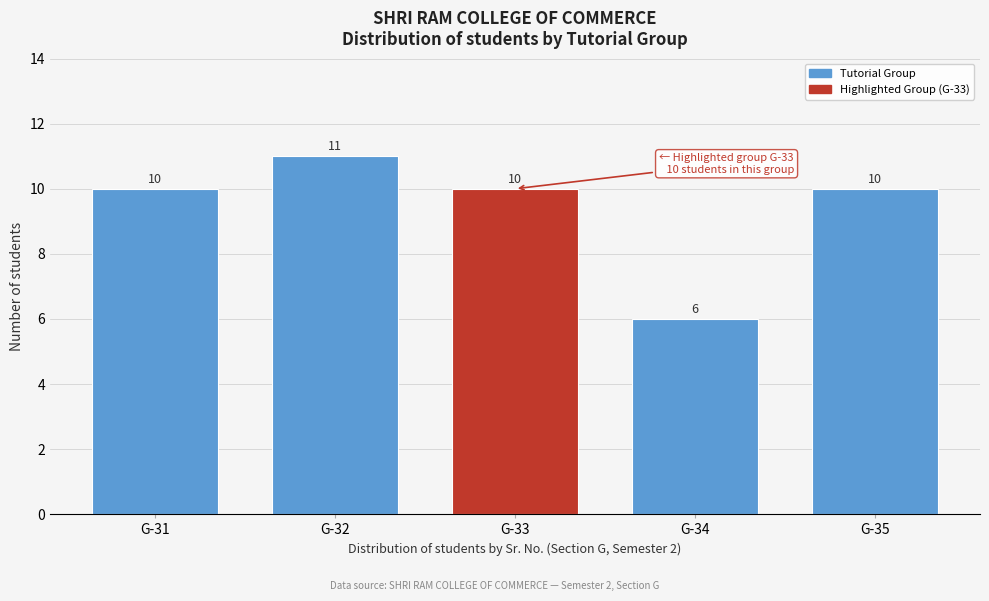

Reading left to right, transcribe all the data shown in this chart.

10	11	10	6	10